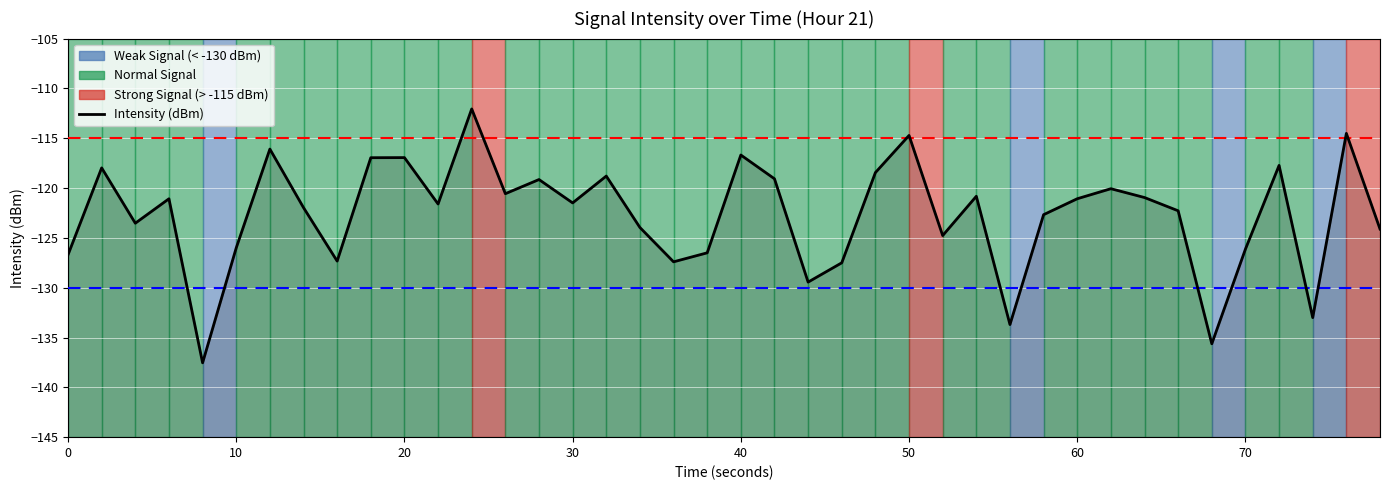

Is this an area chart (filled region under the line)?

No